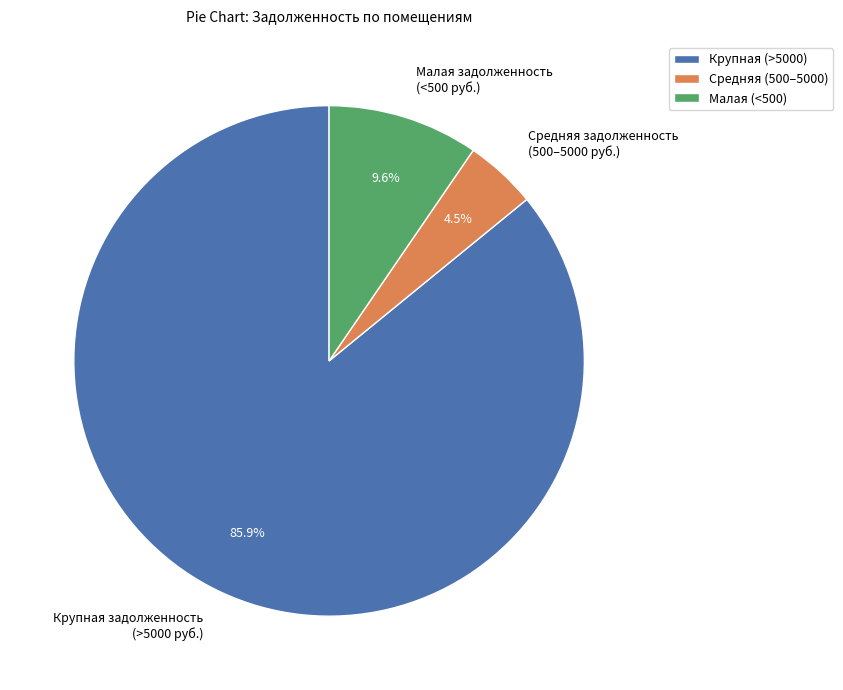

Between Крупная (>5000) and Малая (<500), which is larger?

Крупная (>5000)